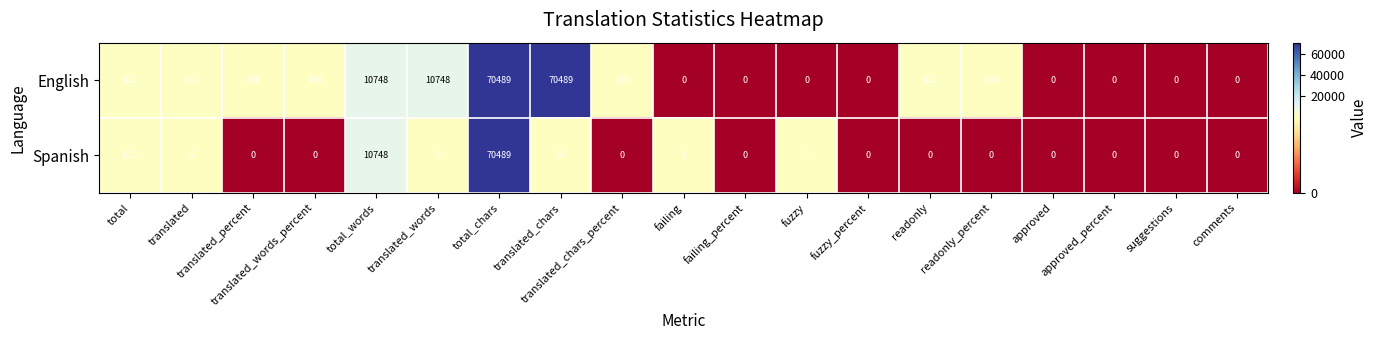

Rank the series at translated_chars_percent from lowest to highest value.

Spanish, English